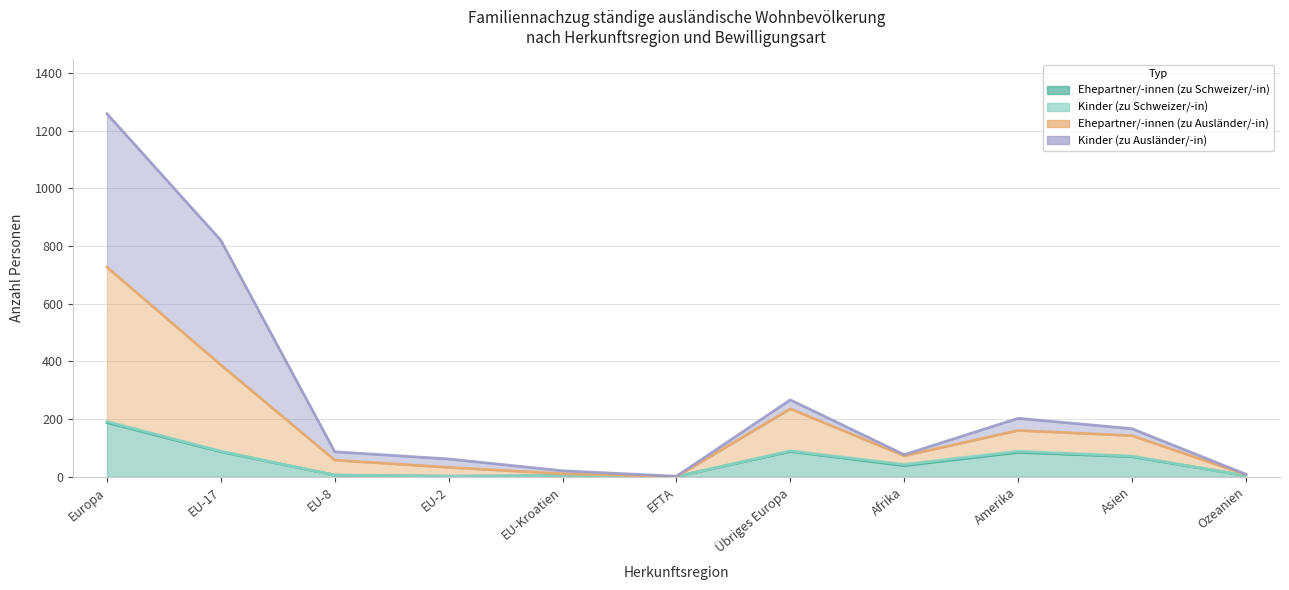

Between EU-17 and Afrika, which is larger?

EU-17